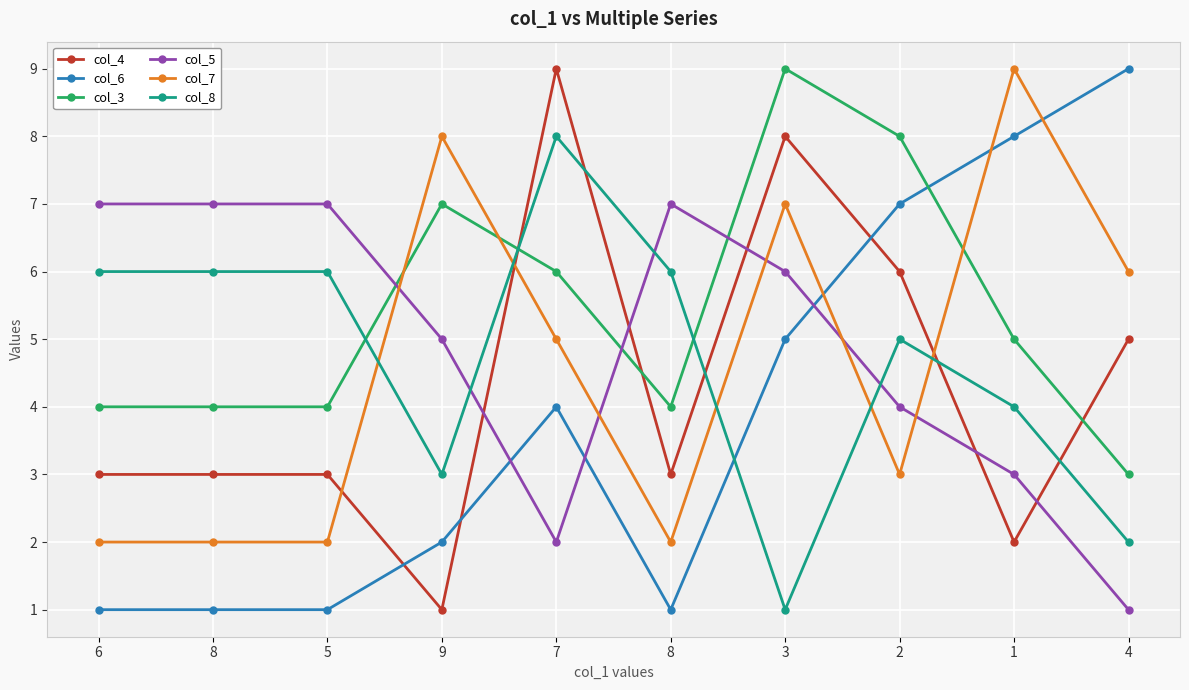

Which has a higher value, 6 or 5?

6